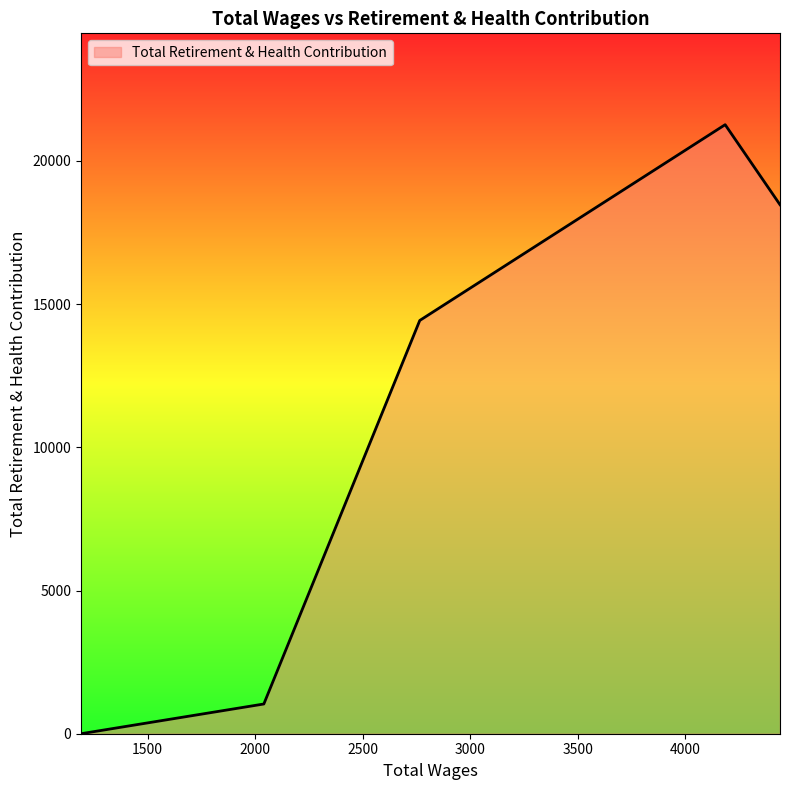

What is the sum of all values?

55206